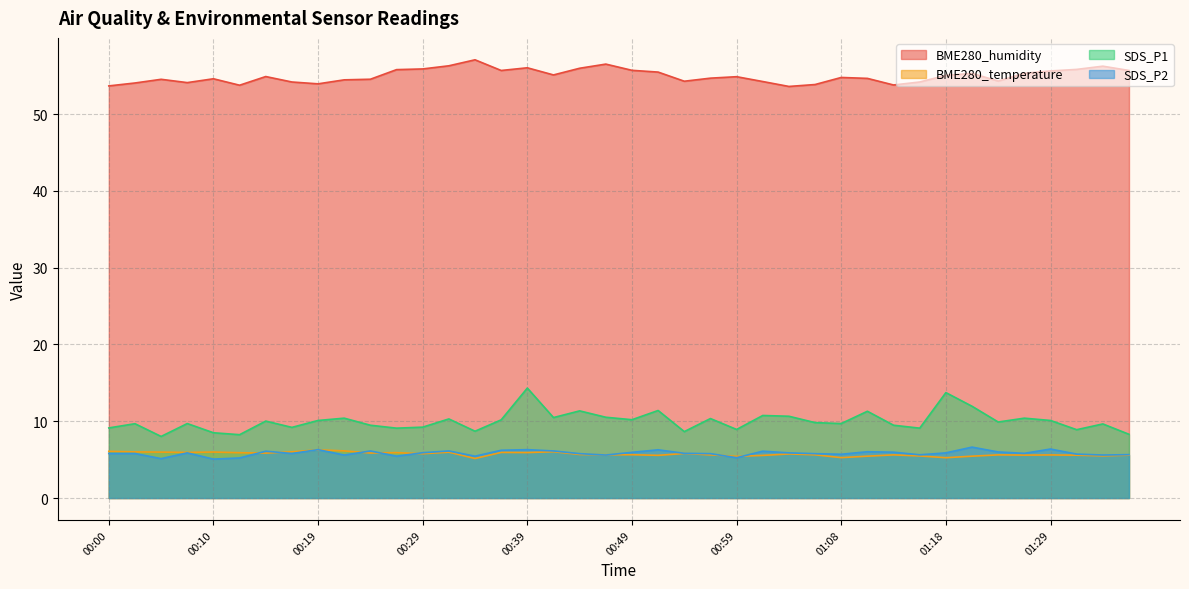

Where is the first local minimum for SDS_P1?

00:05